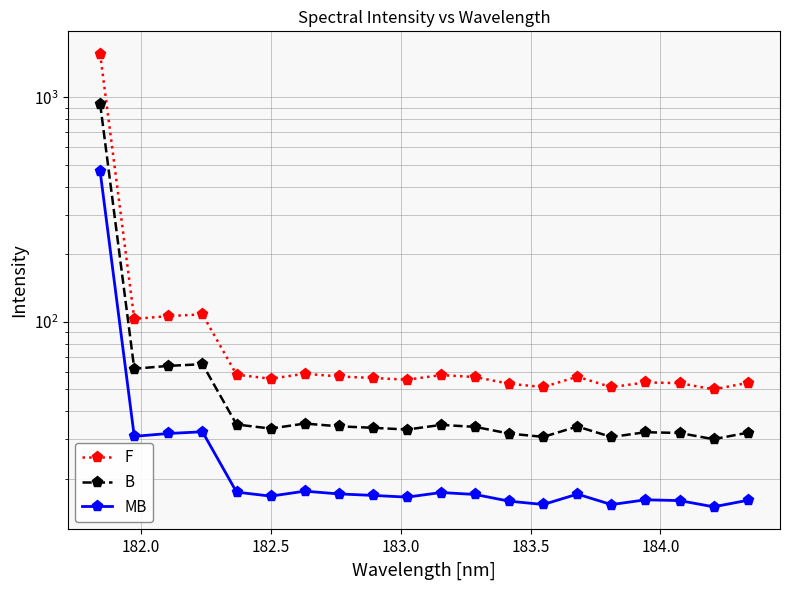

In MB, how many points are lower than both neighbors (excluding endpoints)?

6